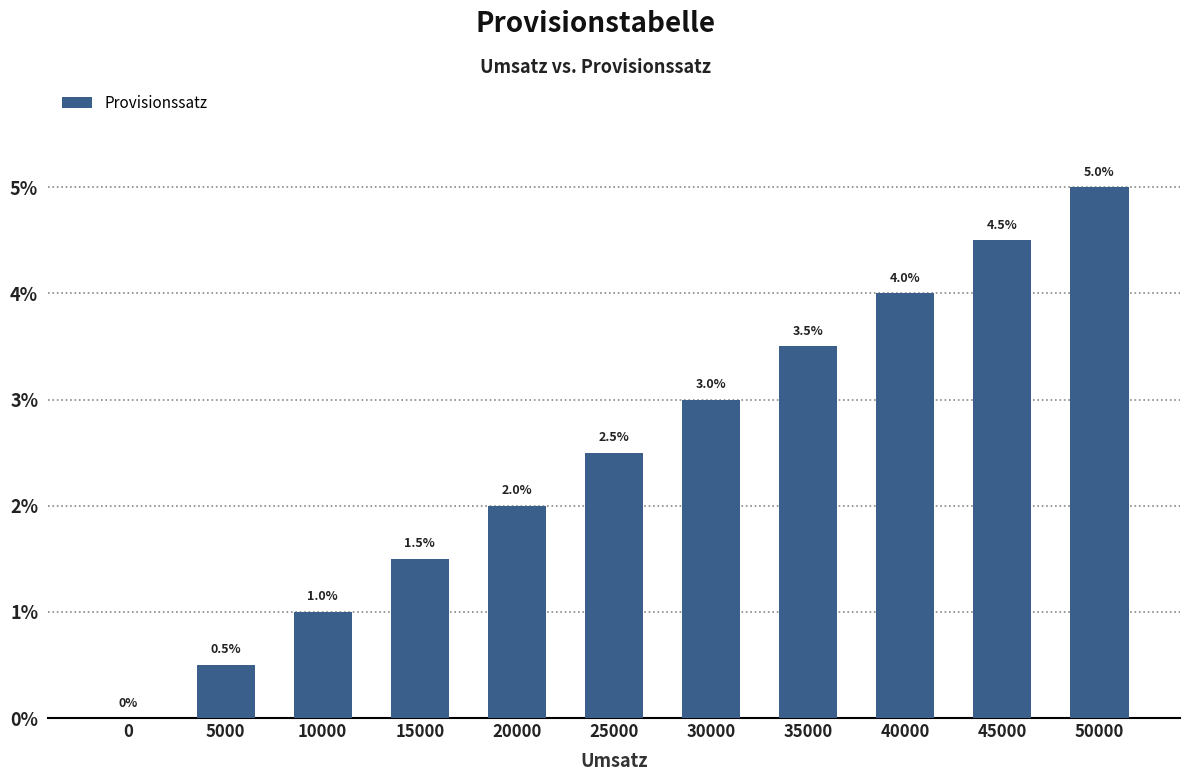

Are the bars grouped side by side (vs. stacked)?

No